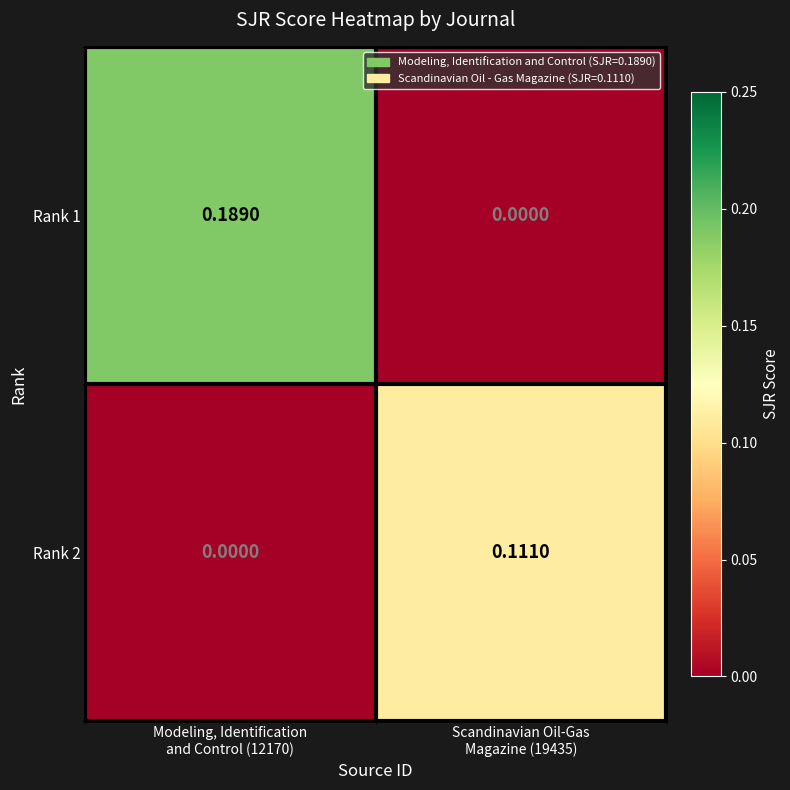

Which series has the widest spread of values?

Rank 1